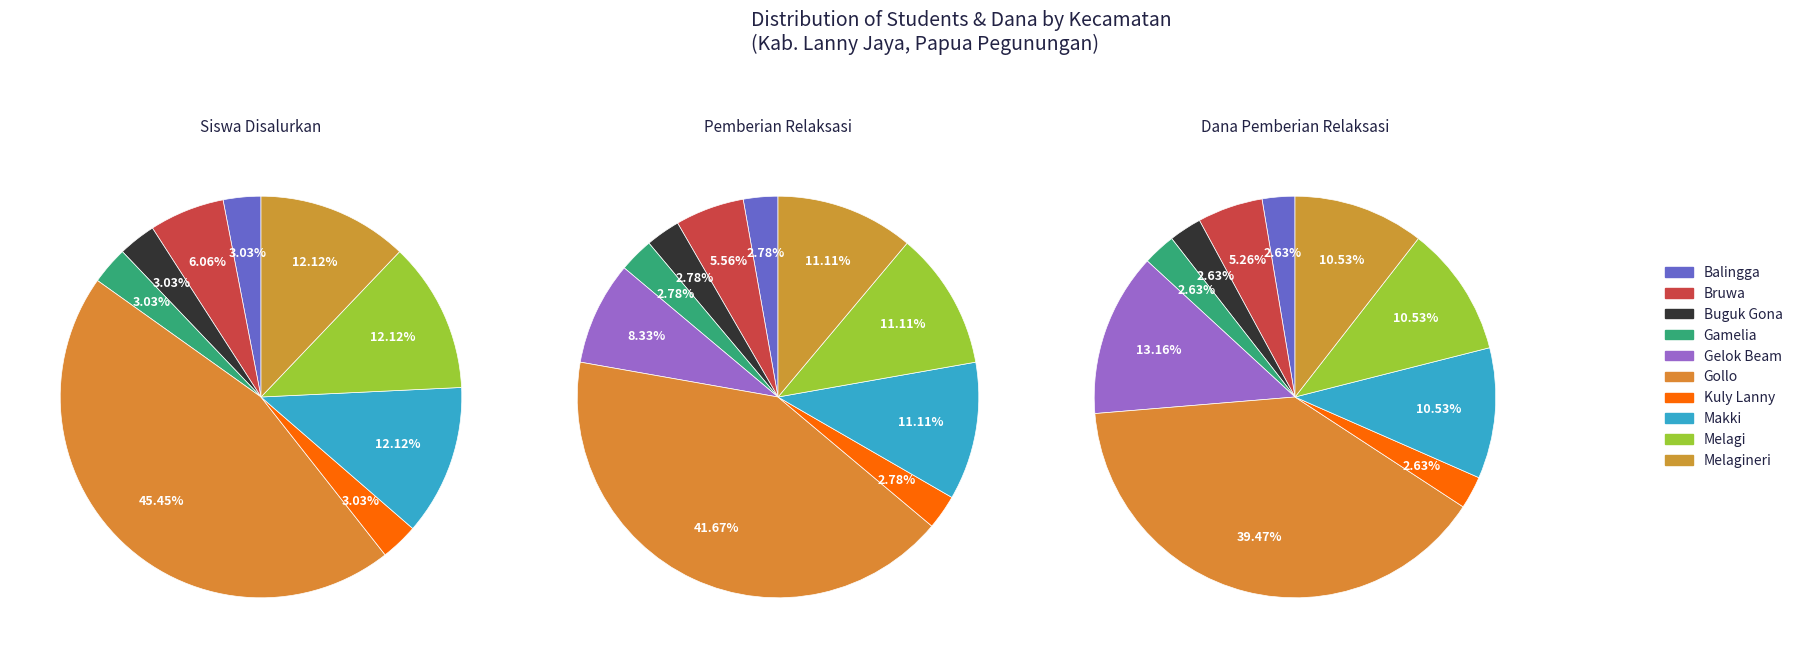

To the nearest percent, what is the difference between the largest and smallest slice percentages?

37%